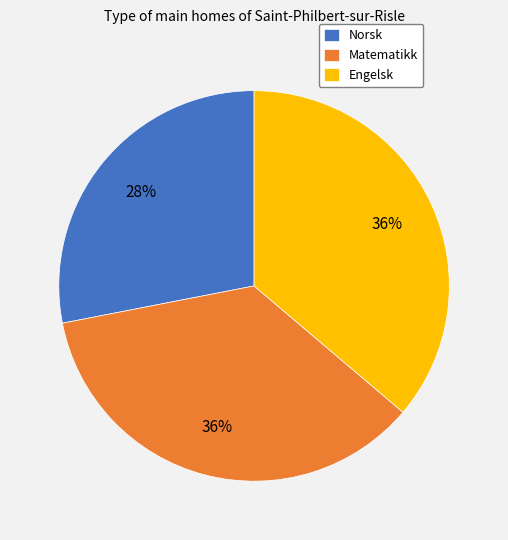

True or false: Norsk accounts for 28% of the total.

True